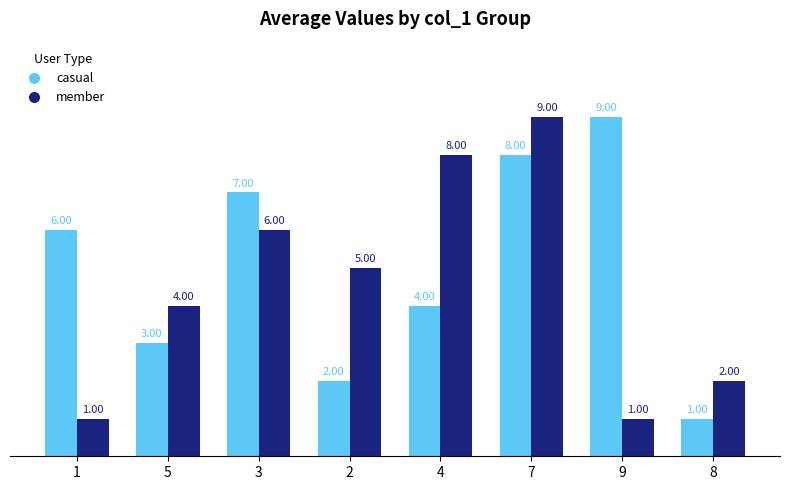

What is the spread (max minus min) of values at 9?

8